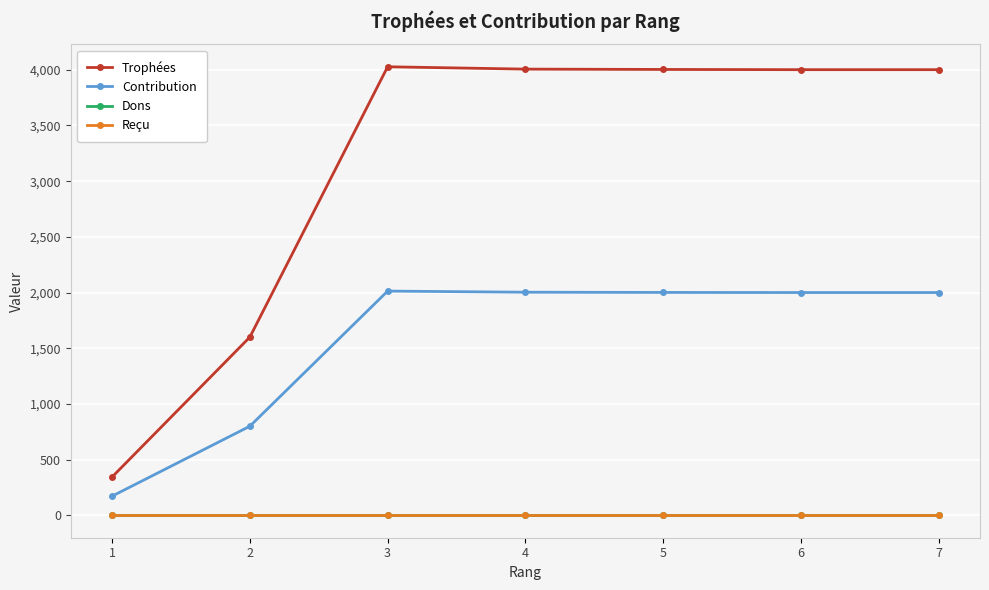

What is the greatest value displayed?

4027